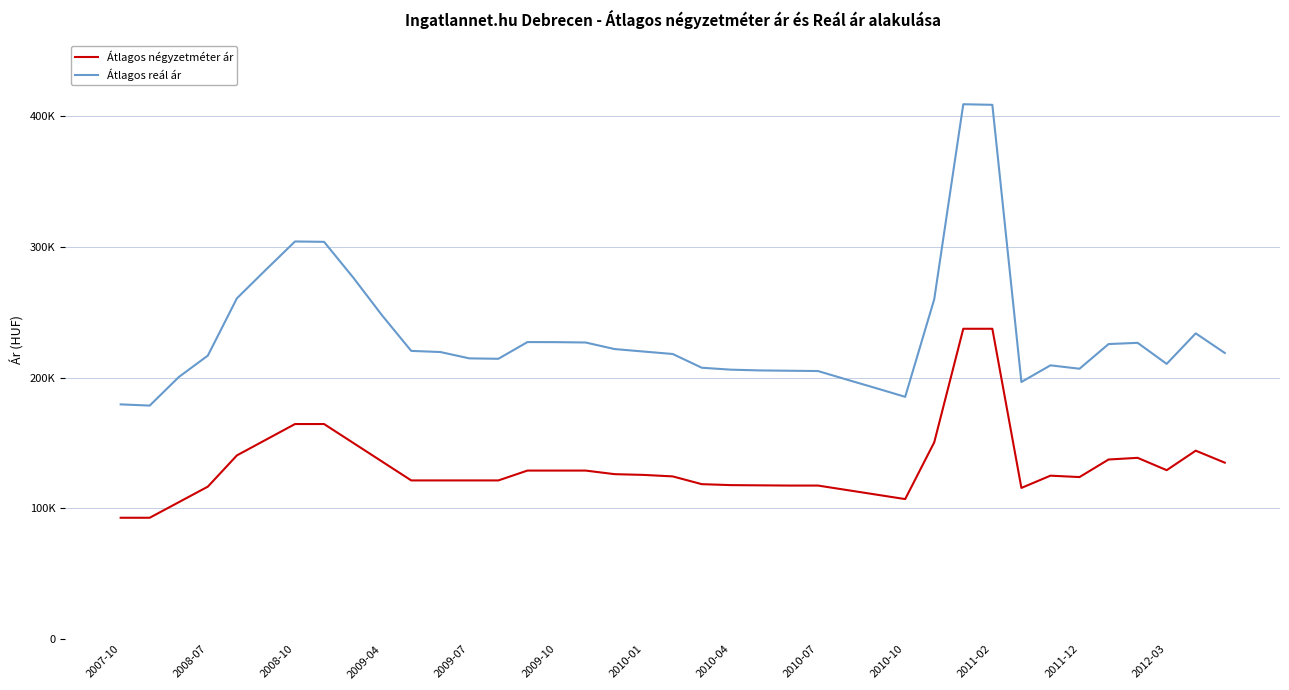

Does the chart display data point markers on the line(s)?

No